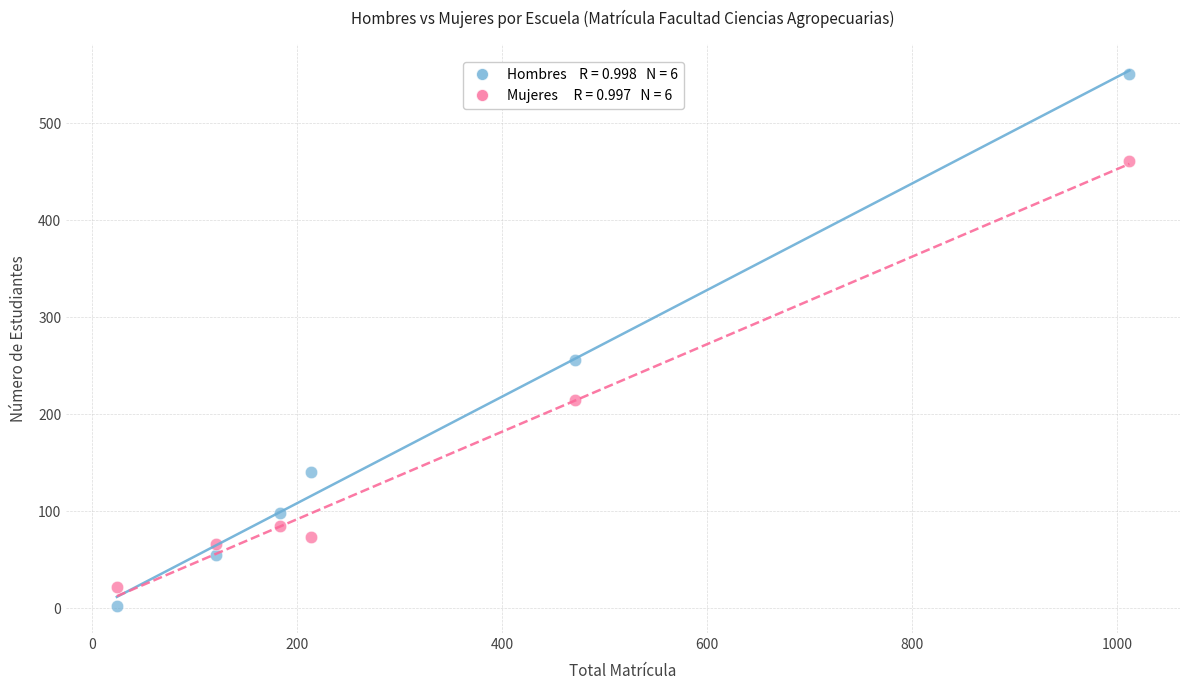

Across all data points, what is the range of Y values (max minus min)?

549